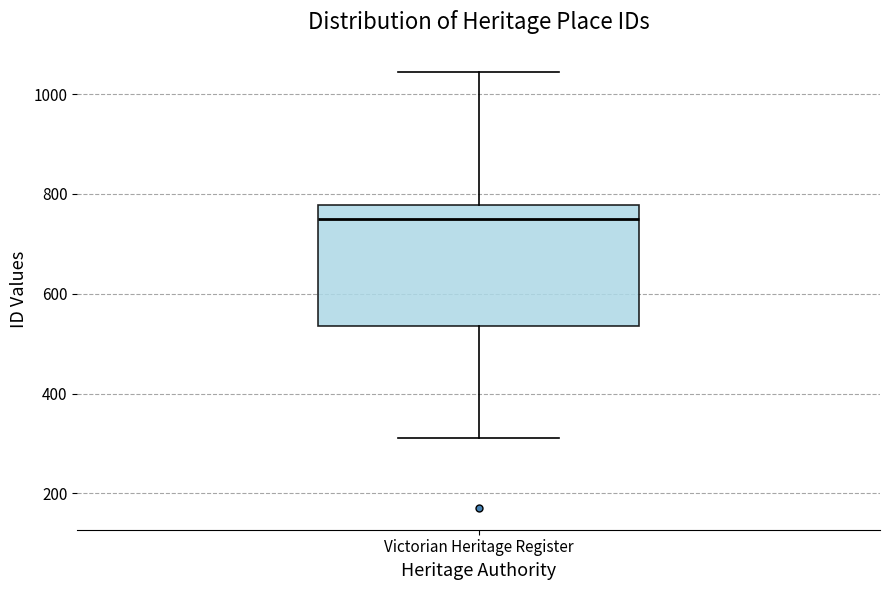

Transcribe this box plot: give where the median line is, the range the box spans, and where the two whiskers end, as read against the y-axis. The values are not printed on the chart, so give them approximately, as read against the axis.

median 760, box 540 to 780, whiskers 320 to 1040